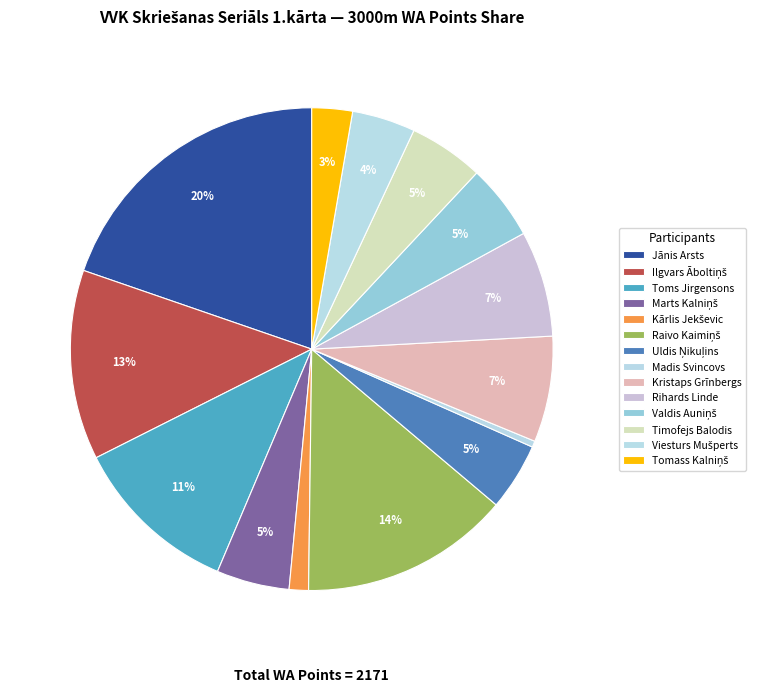

Combined, do Jānis Arsts and Raivo Kaimiņš account for over 50%?

No